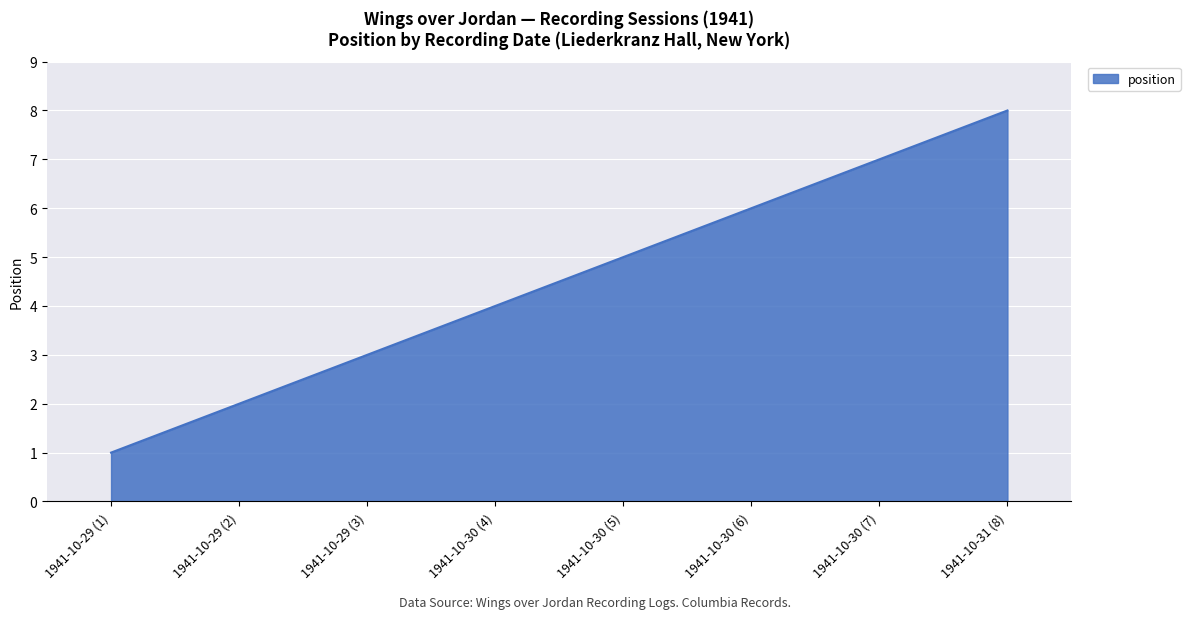

Is it true that the value at 1941-10-29 (2) is 3?

False